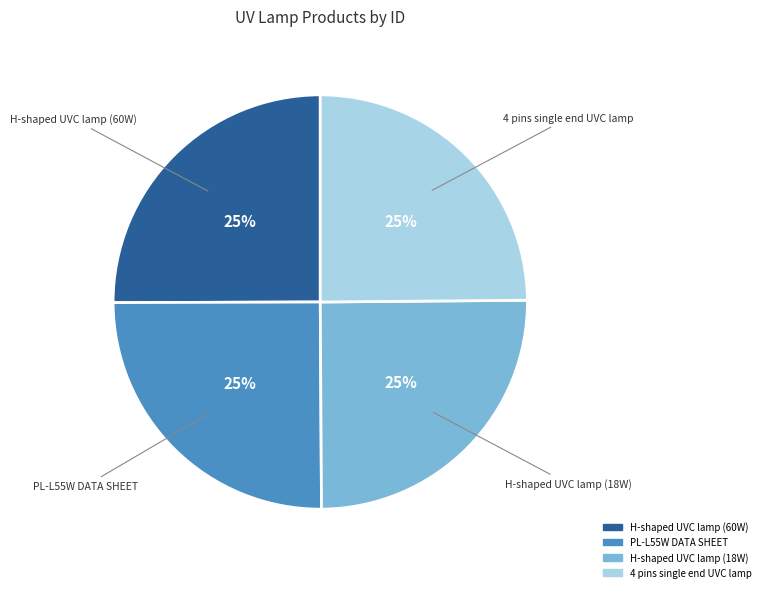

To the nearest percent, what is the combined percentage of H-shaped UVC lamp (18W) and PL-L55W DATA SHEET?

50%